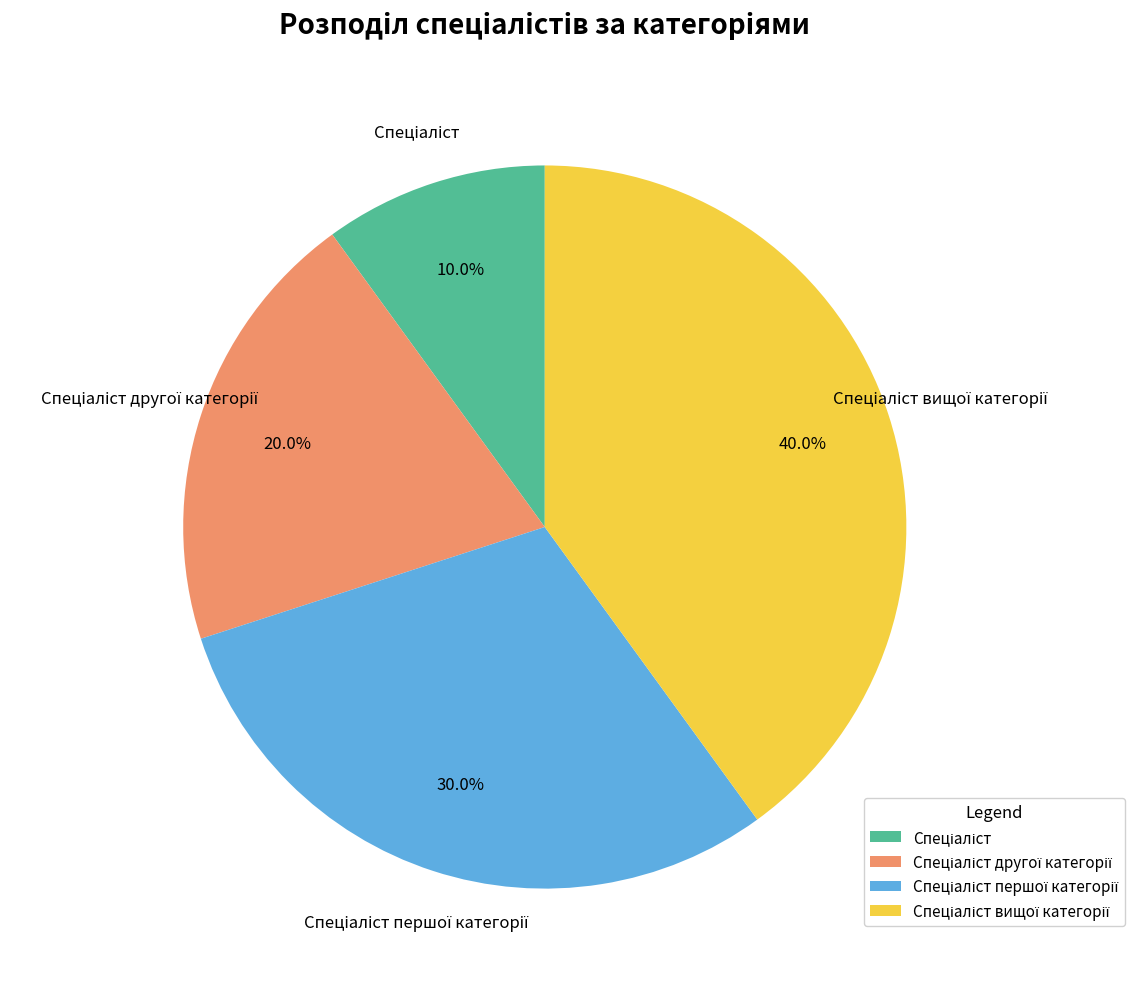

Is there any slice that represents more than half of the pie?

No